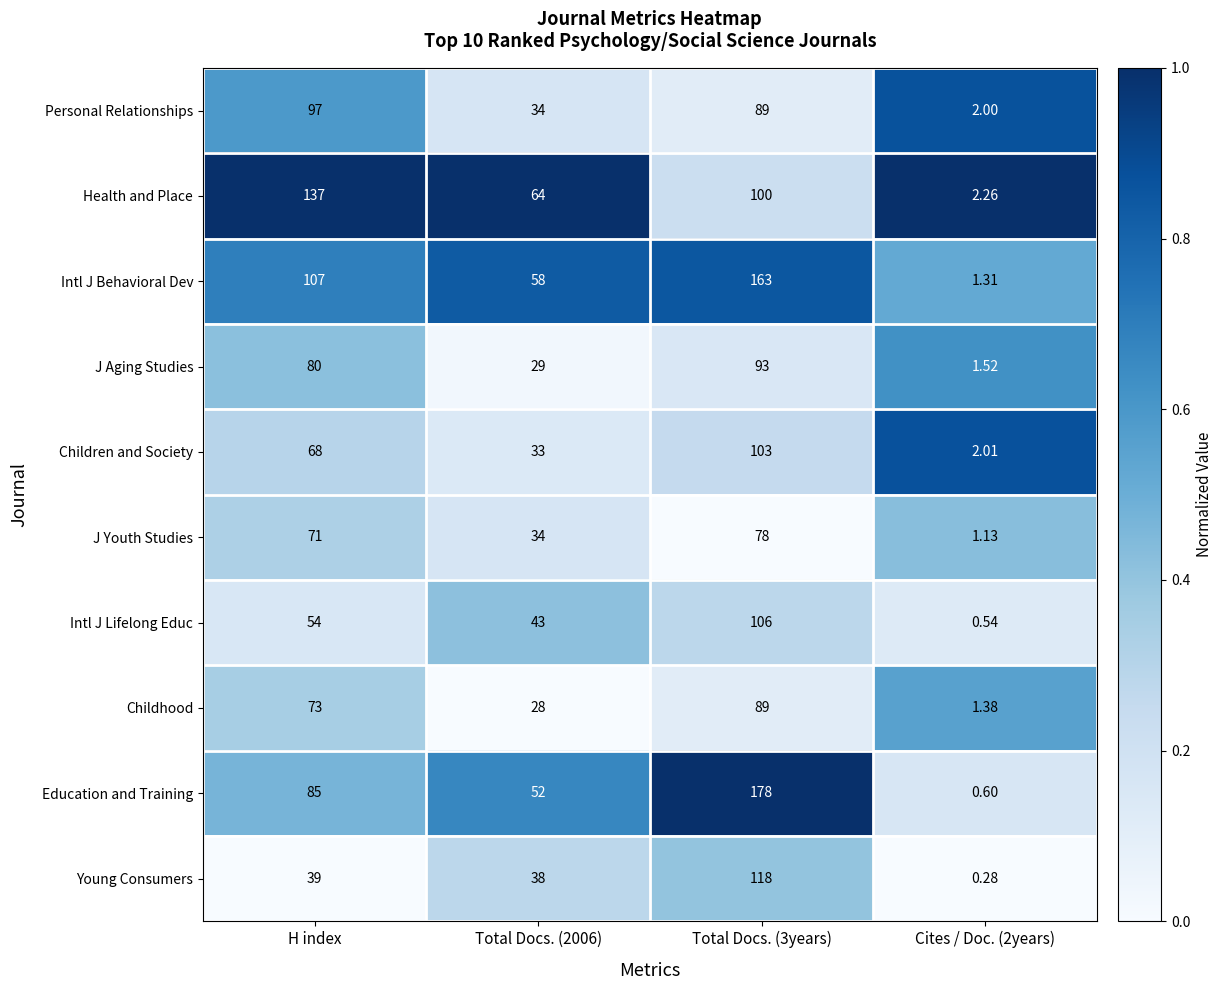

Which series has the largest total across all categories?

Intl J Behavioral Dev